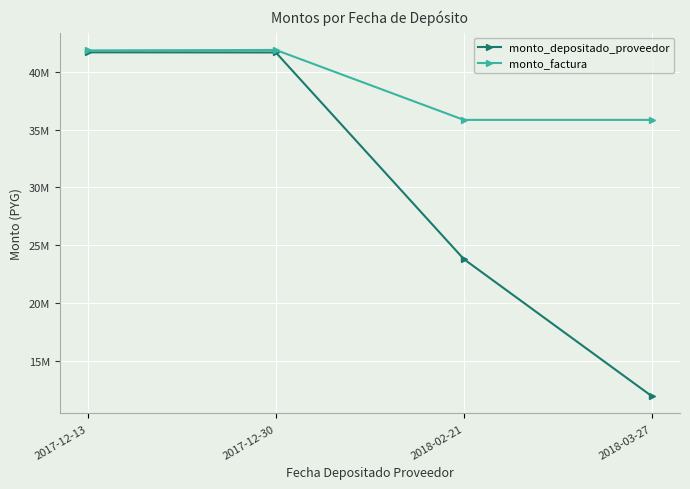

What is the difference between the second highest and second lowest values in the monto_factura series?

6018500